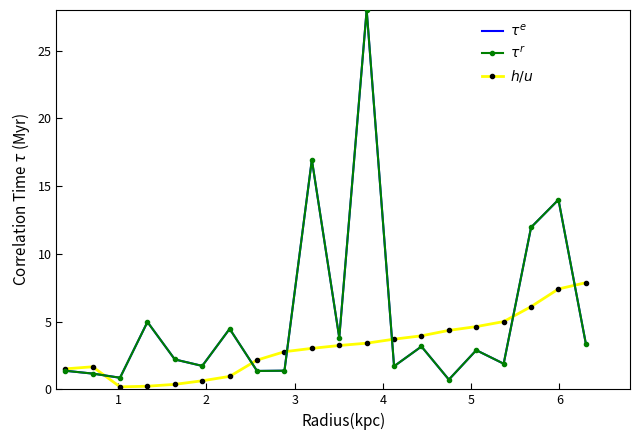

At which category does $h/u$ reach its first local peak?

1